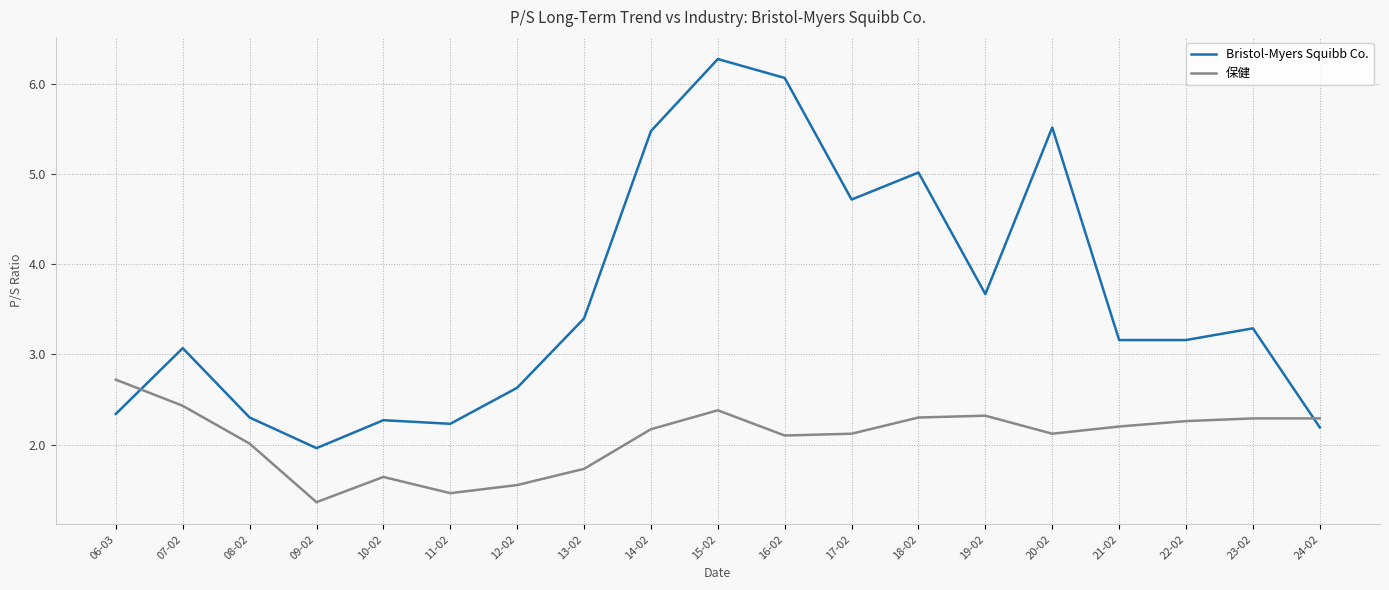

What is the smallest value displayed?

1.4